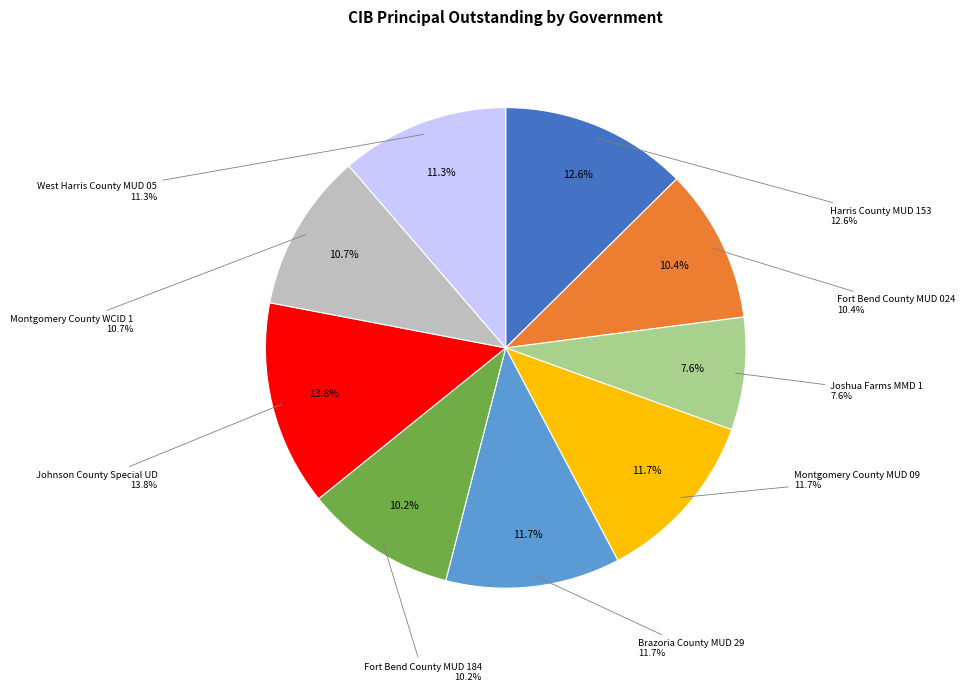

Combined, what portion of the pie is Fort Bend County MUD 024 and Joshua Farms MMD 1?

17.9%